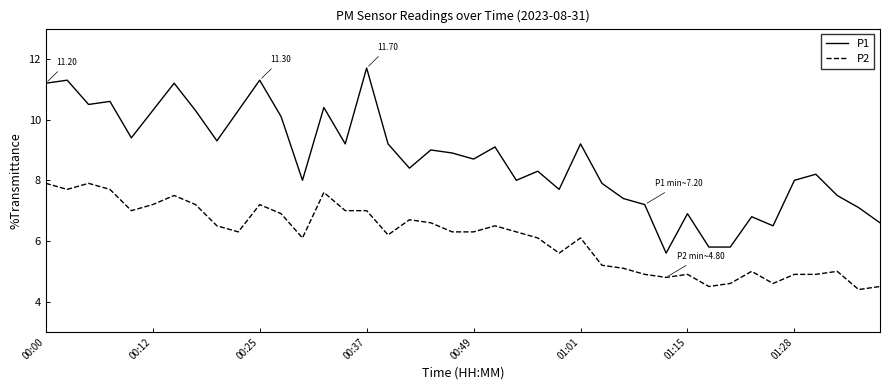

What is the maximum value for P2?

7.9